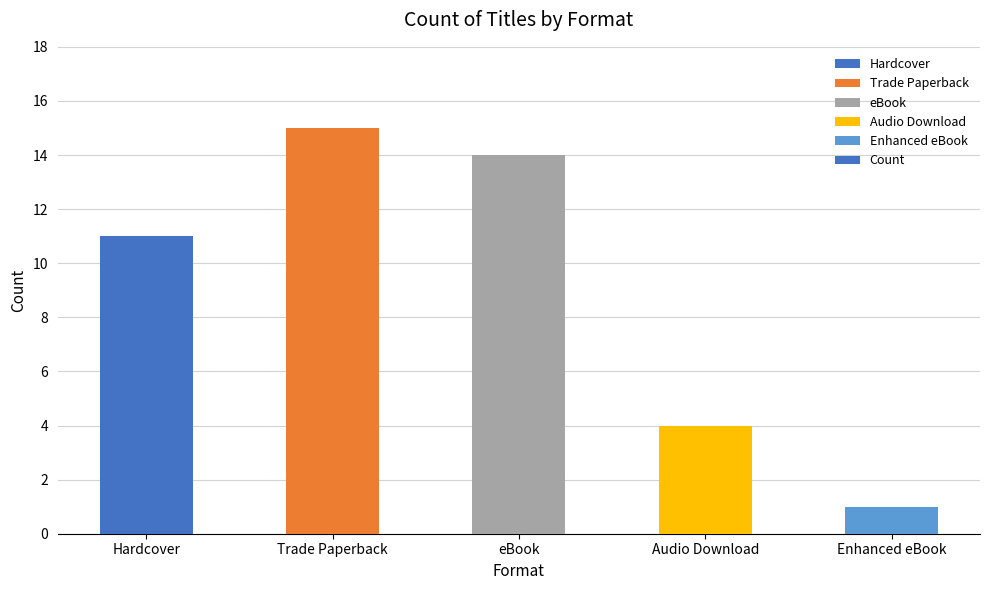

Does the chart contain any negative values?

No